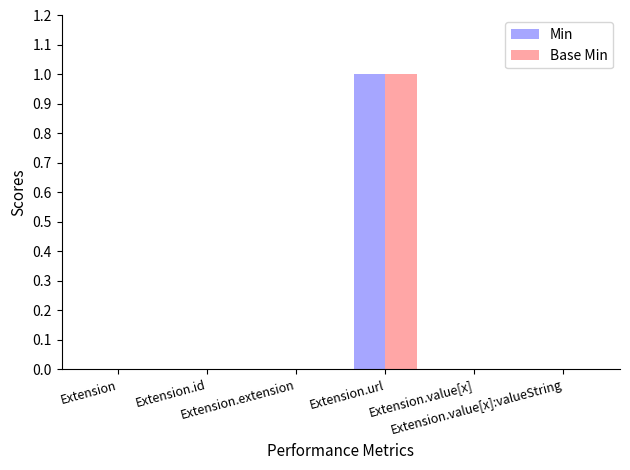

How many data points does each series have?

6